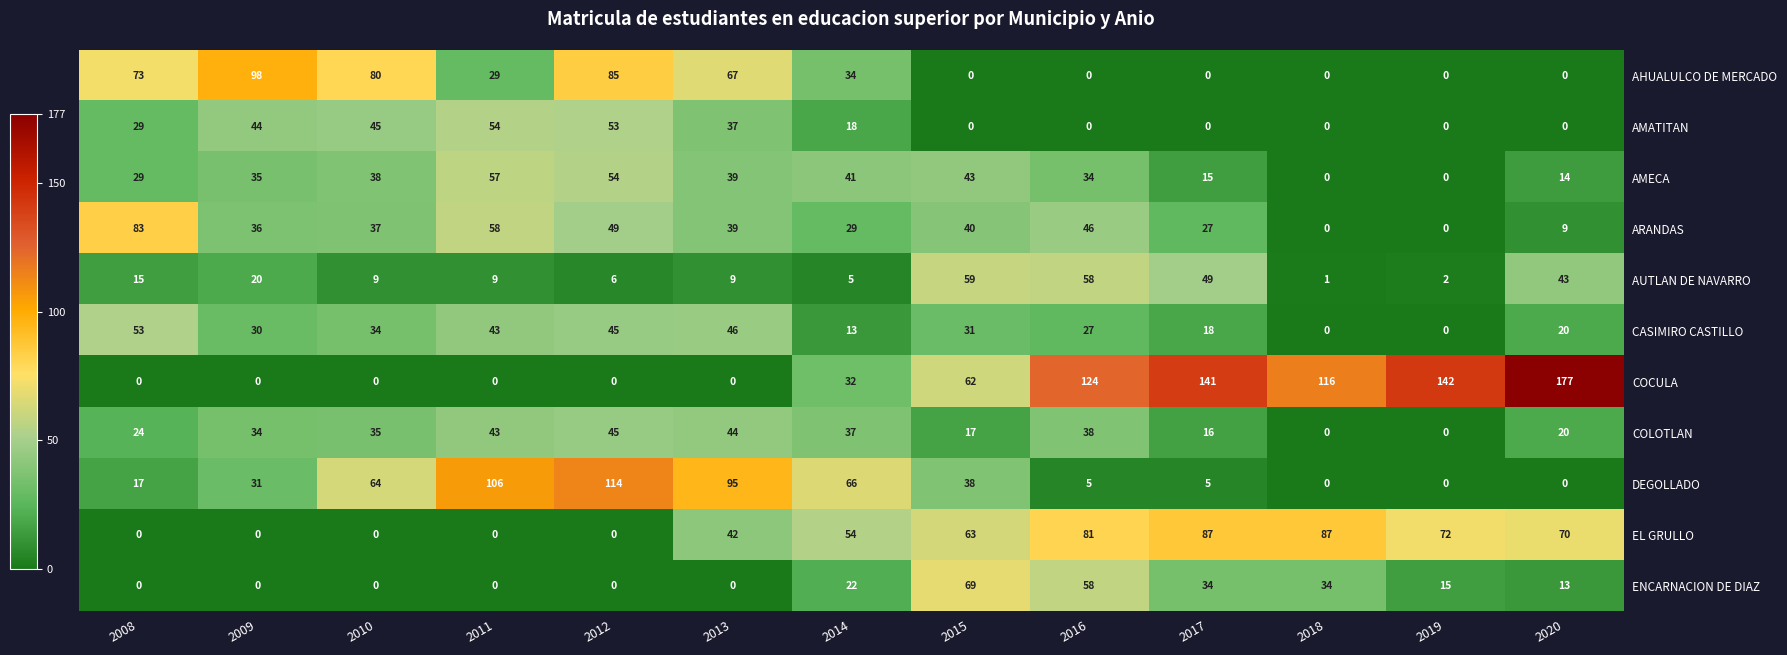

What is the difference between the DEGOLLADO values at 2015 and 2009?

7